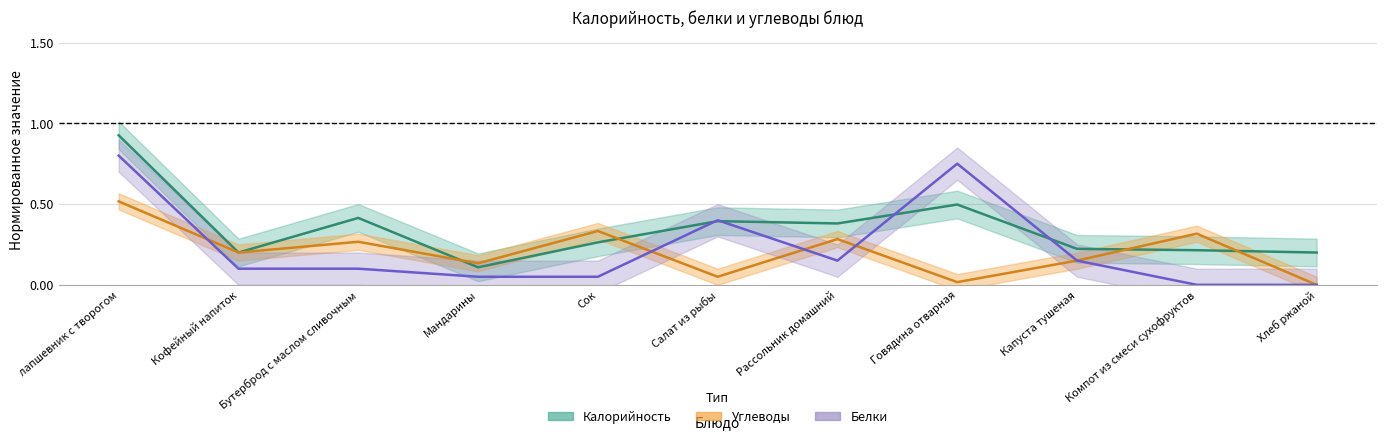

Where is Углеводы nearest to the value 0?

Хлеб ржаной